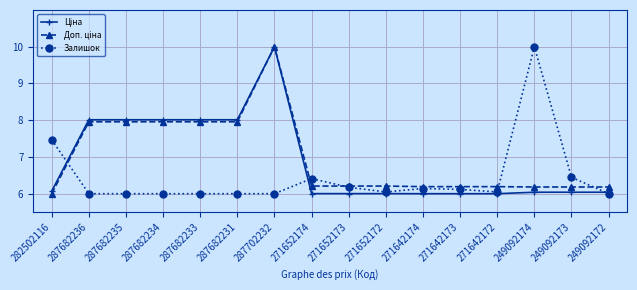

Does the chart have visible grid lines?

Yes